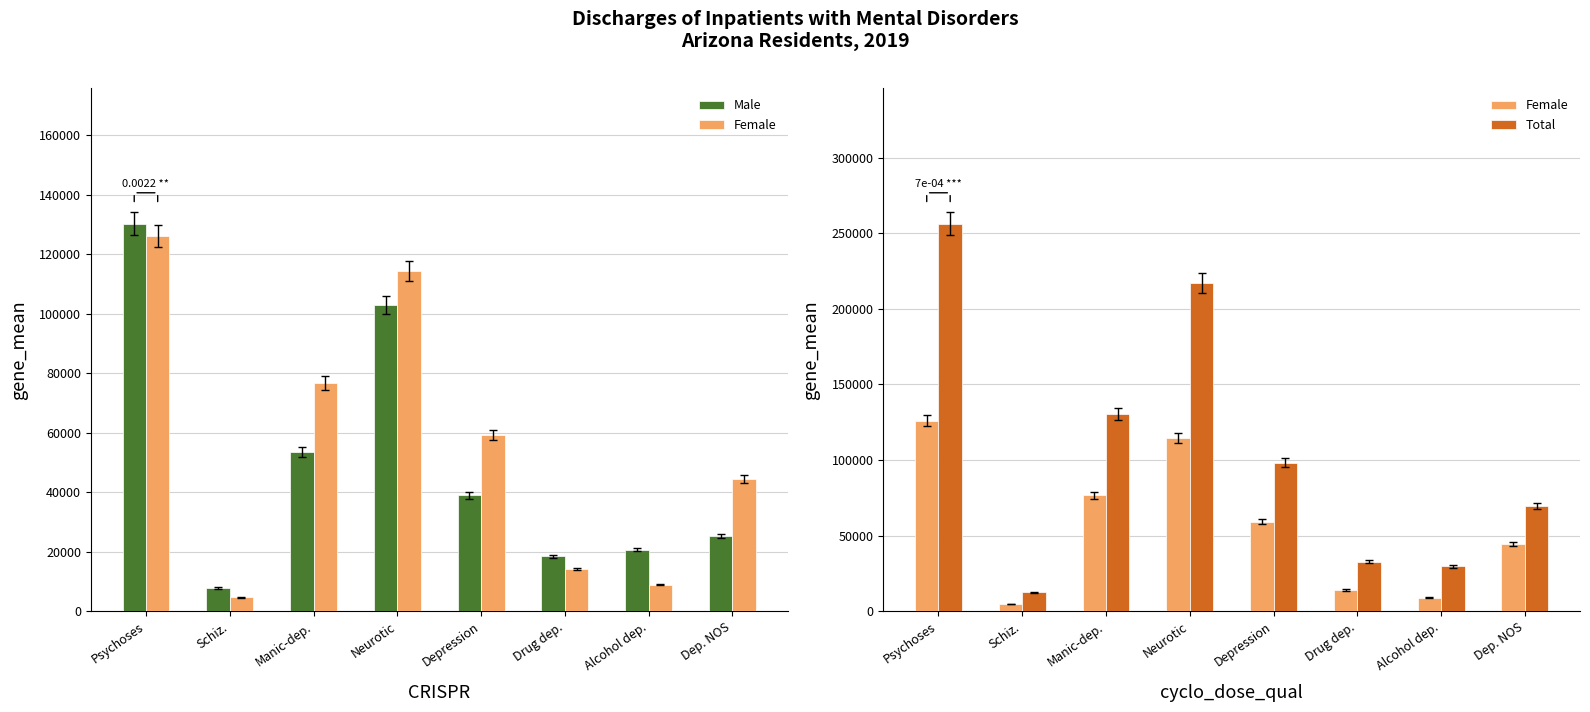

What is the label of the 6th bar from the left?

Drug dep.